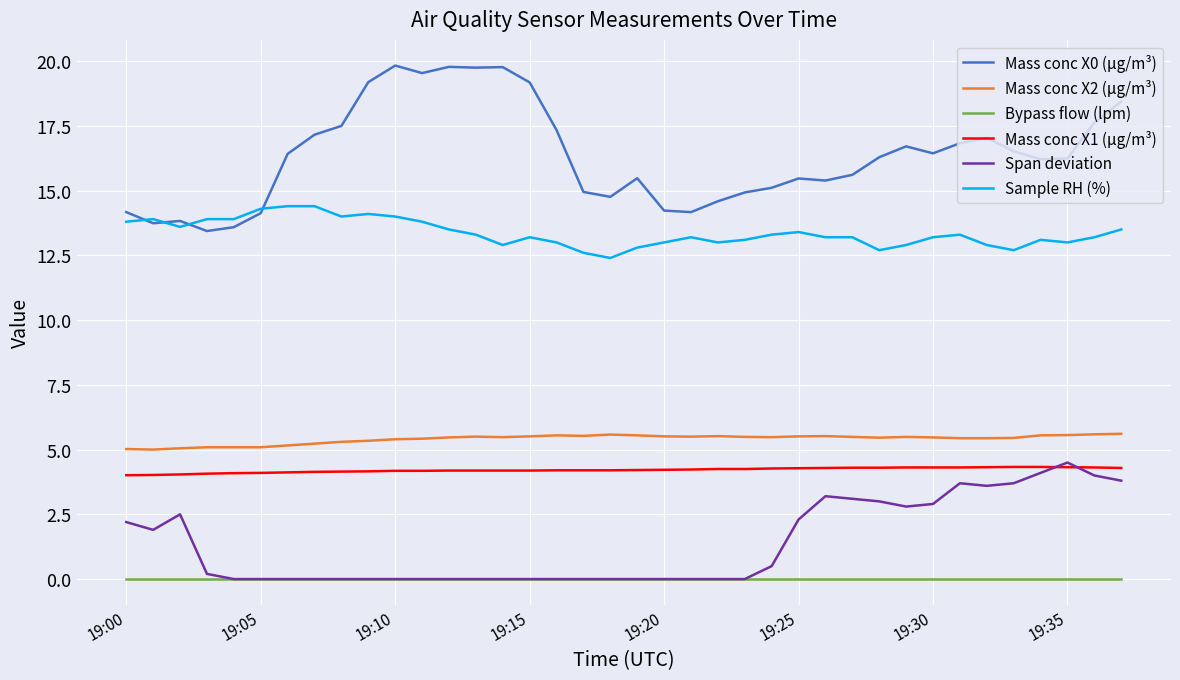

What is the difference between the maximum and minimum values in the Mass conc X2 (μg/m³) series?

0.6